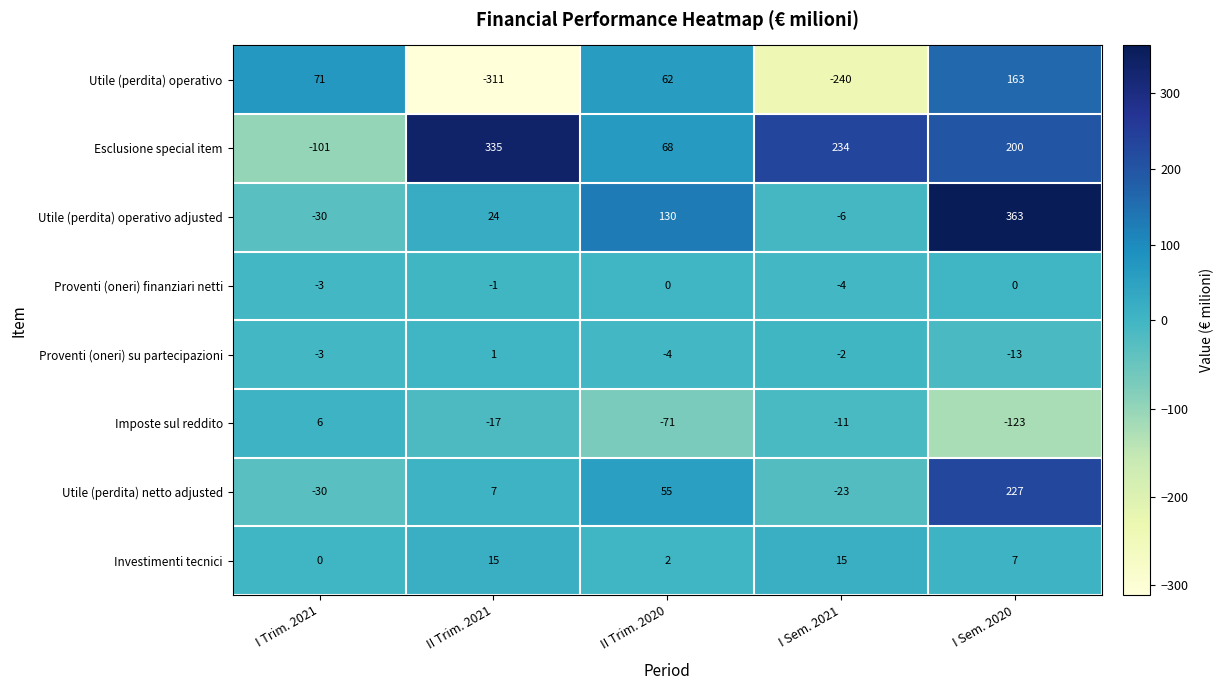

The value of Utile (perdita) operativo adjusted at I Sem. 2020 is 363. True or false?

True